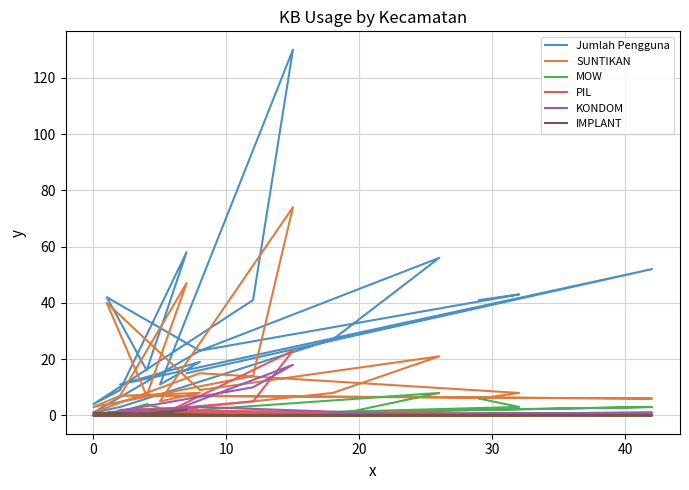

What is the maximum value for KONDOM?

18